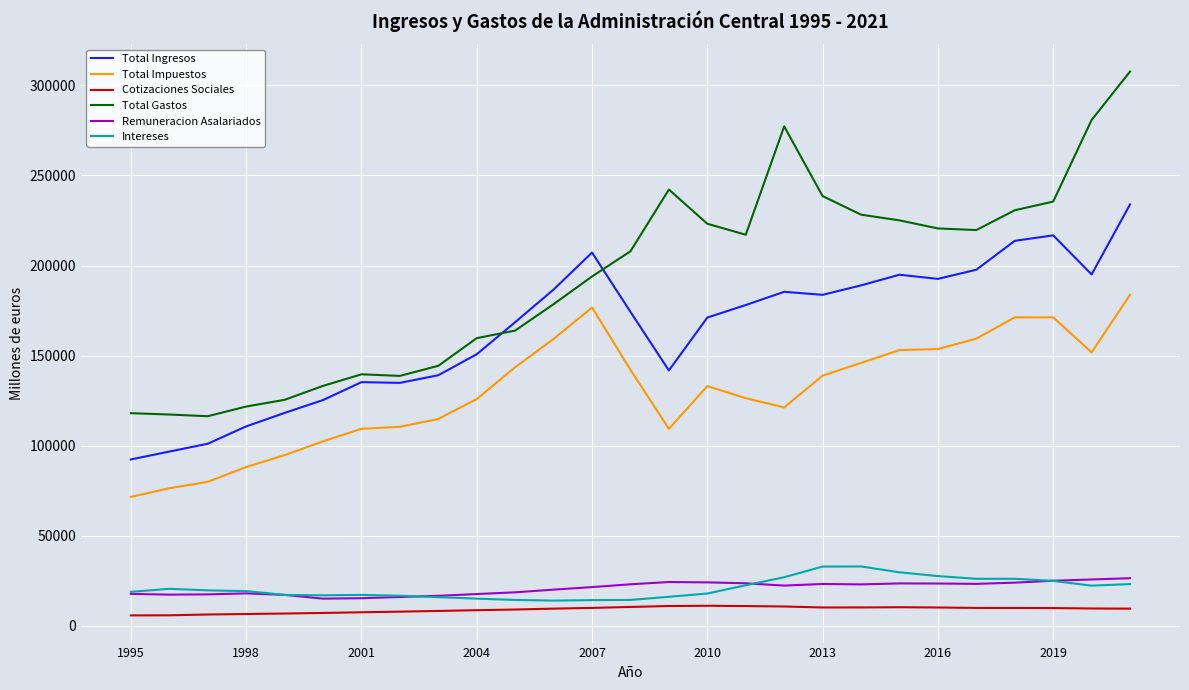

Which series has the largest total across all categories?

Total Gastos